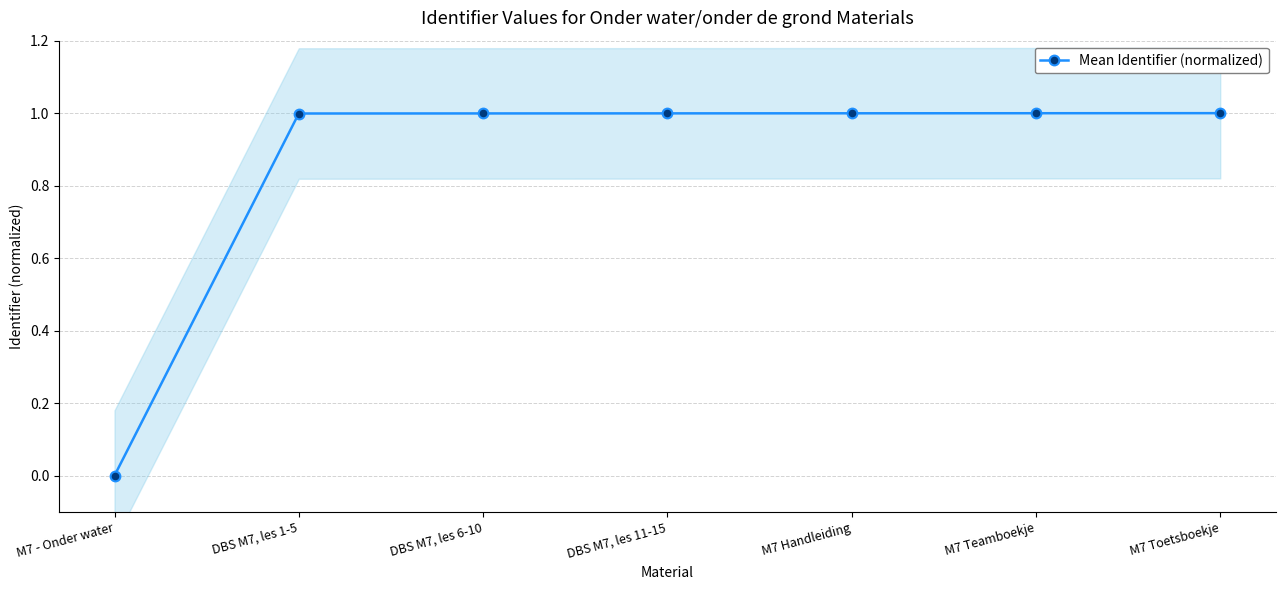

What is the approximate value at DBS M7, les 11-15?

1.0